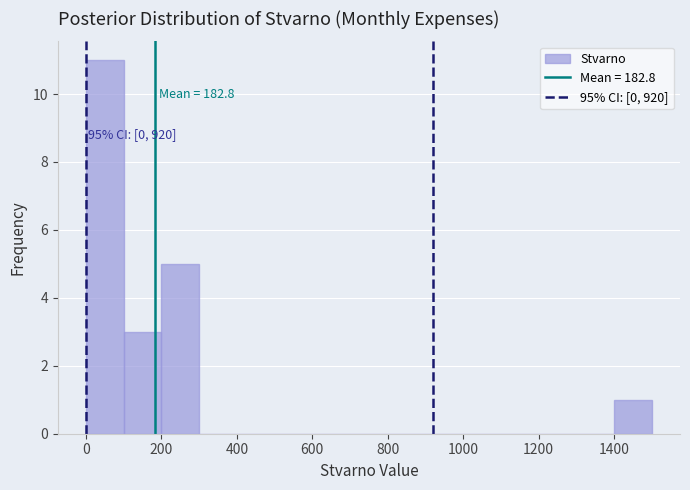

Over which range of the x-axis is the bar tallest?

0 to 100